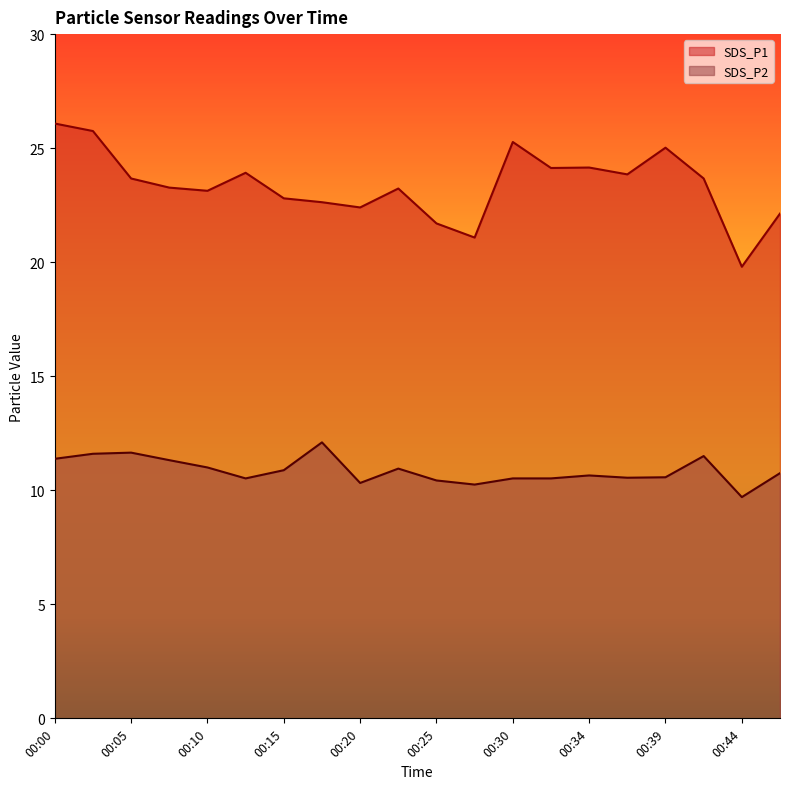

True or false: SDS_P1 and SDS_P2 intersect in this chart.

False